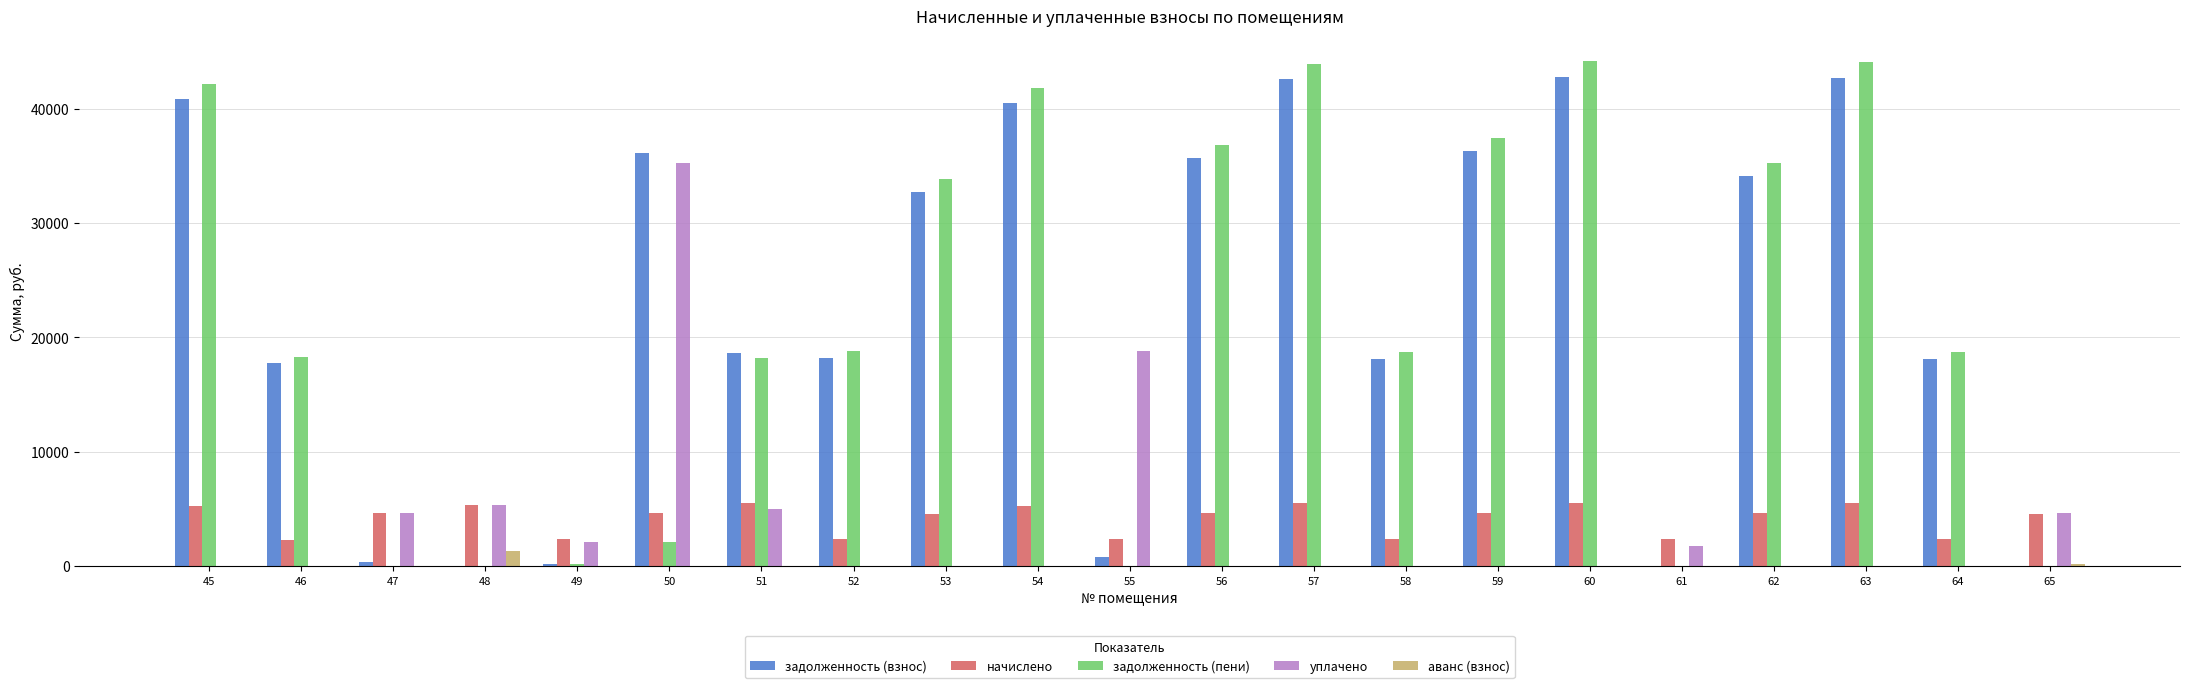

The value of начислено at 47 is 8071.1. True or false?

False